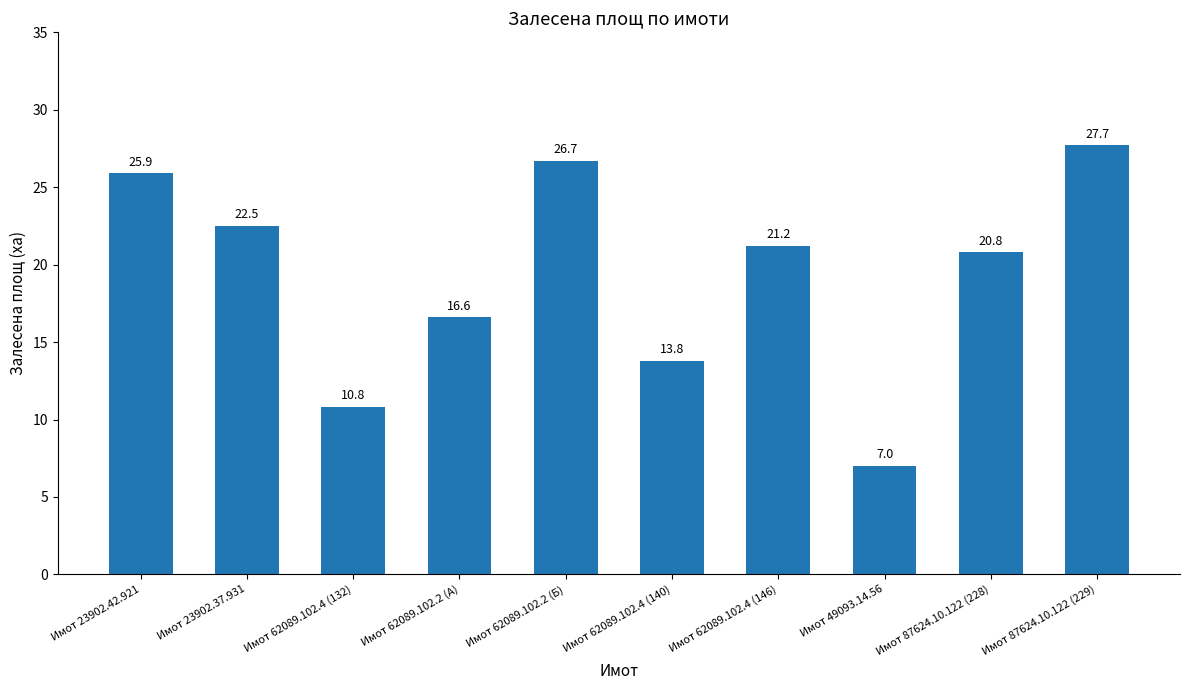

What is the label of the 1st bar from the left?

Имот 23902.42.921